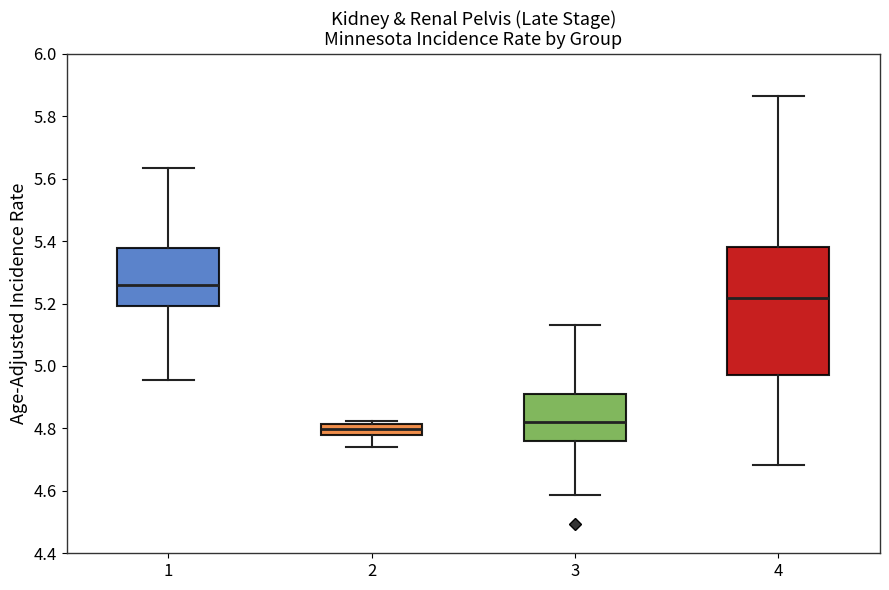

Where is the upper edge of the box at x = 1 on the y-axis? The values are not printed on the chart, so give them approximately, as read against the axis.

5.38